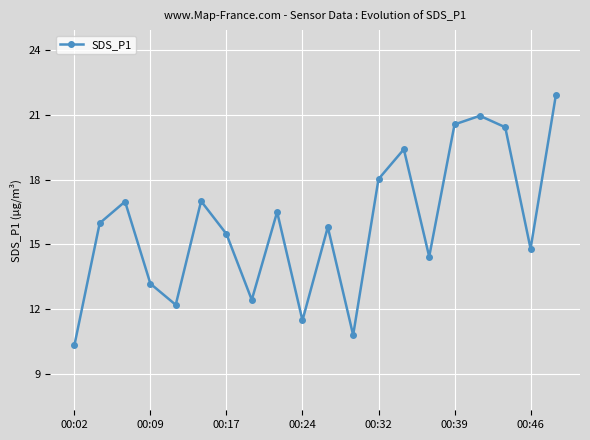

True or false: the data has more than 2 interior local peaks.

True